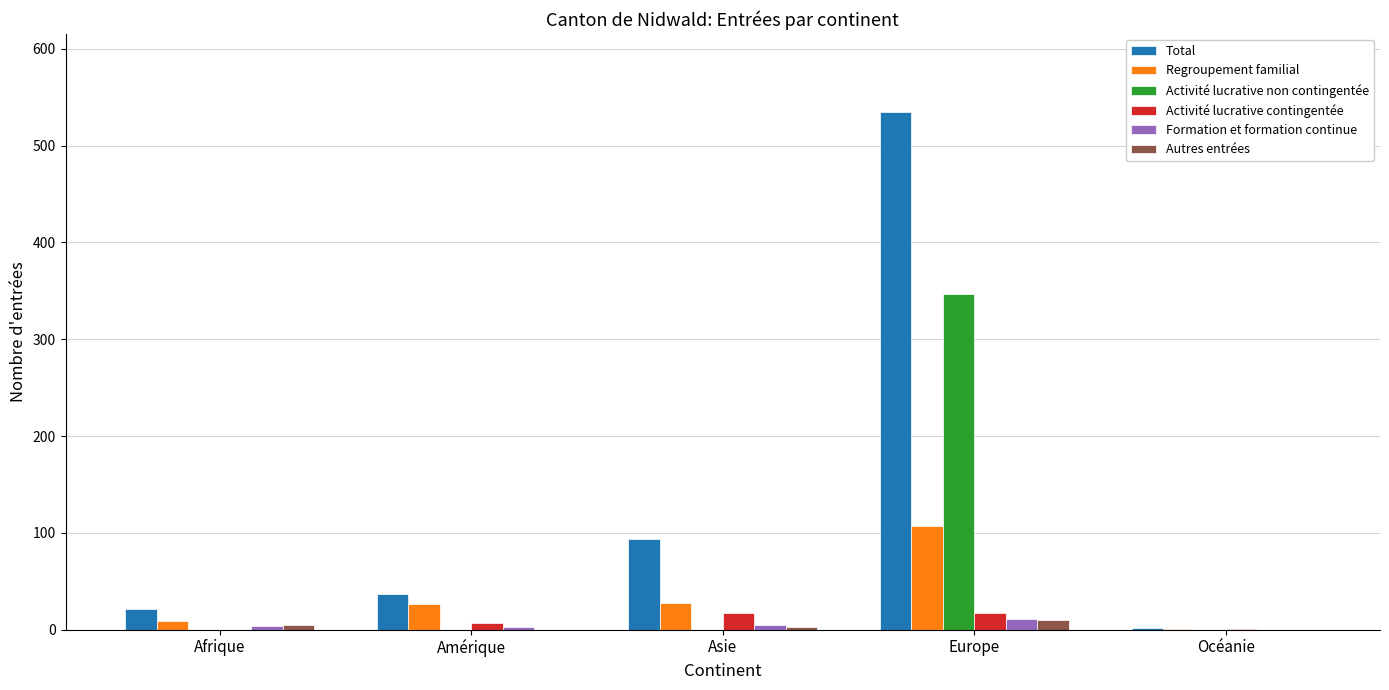

What is the highest value of the Total series?

535